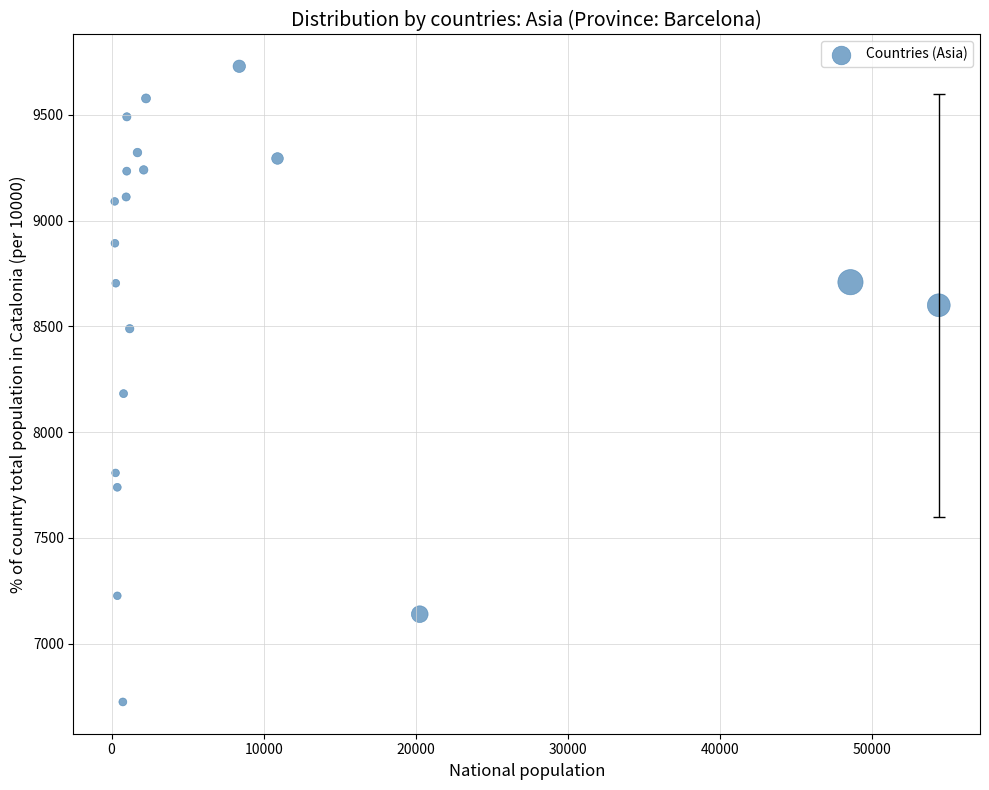

What Y value in the scatter plot is closest to 8227?

8182